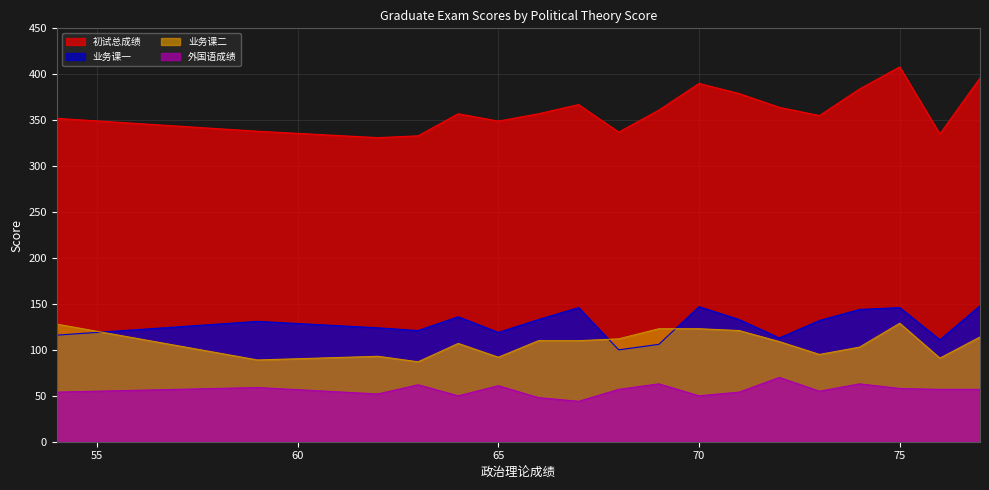

What is the difference between the 业务课一 values at 65 and 77?

29